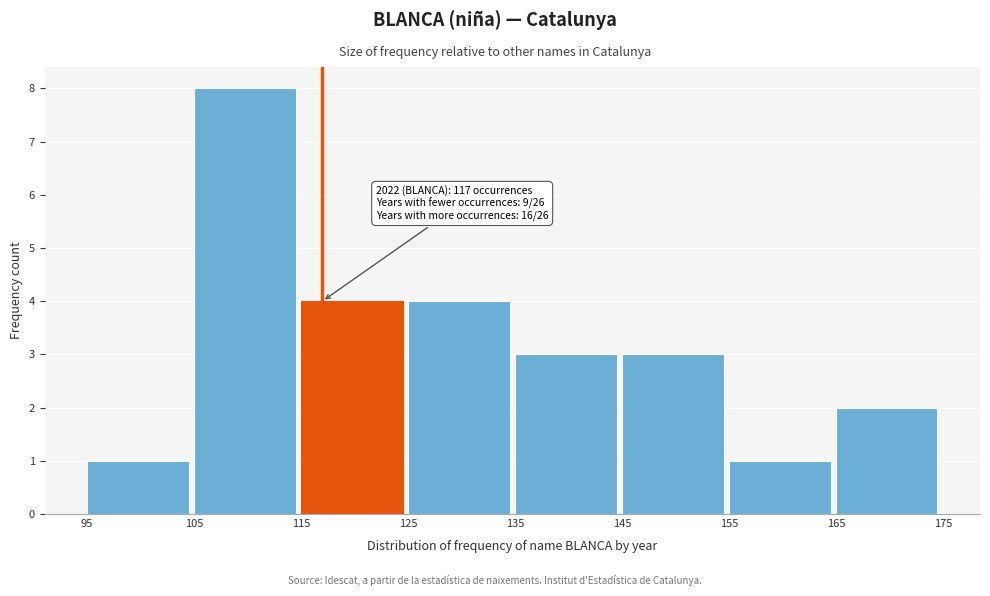

Which range on the x-axis has the tallest bar?

105 to 115